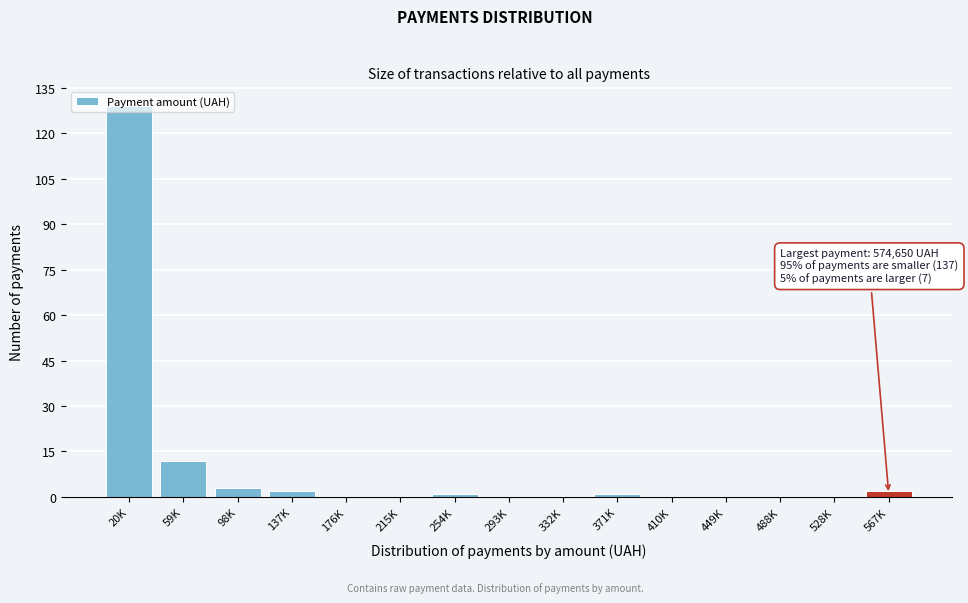

The chart shows a value of 42 at 215K. True or false?

False